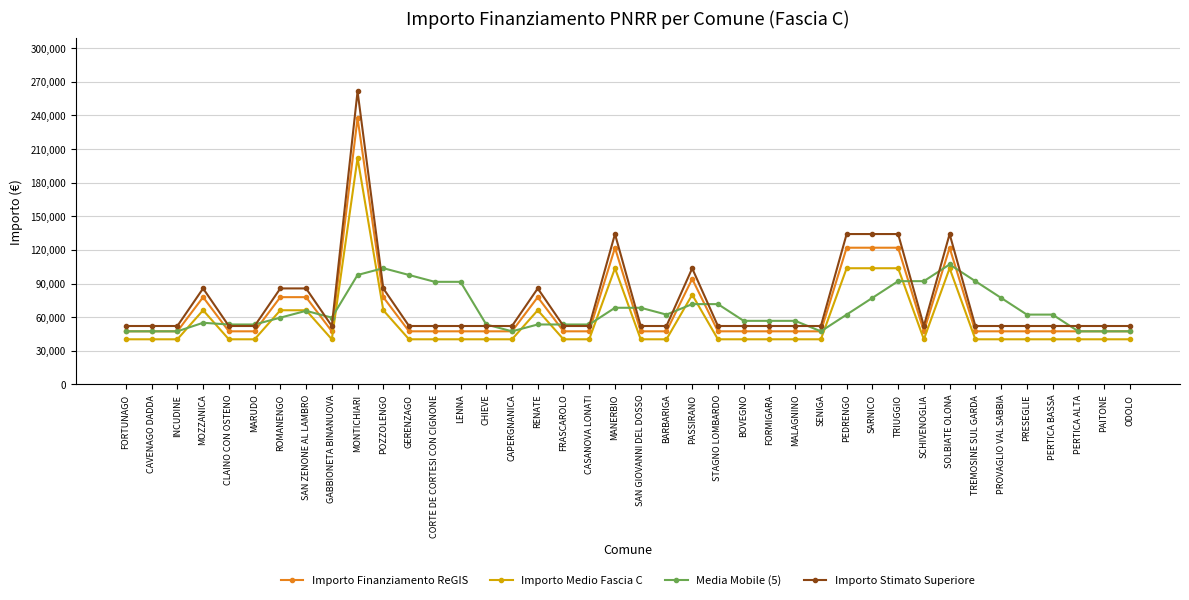

Which series has the widest spread of values?

Importo Stimato Superiore